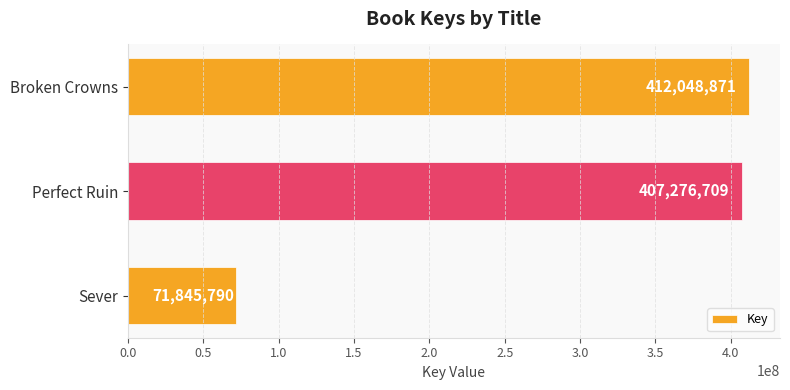

The value at Perfect Ruin is 564617216. True or false?

False